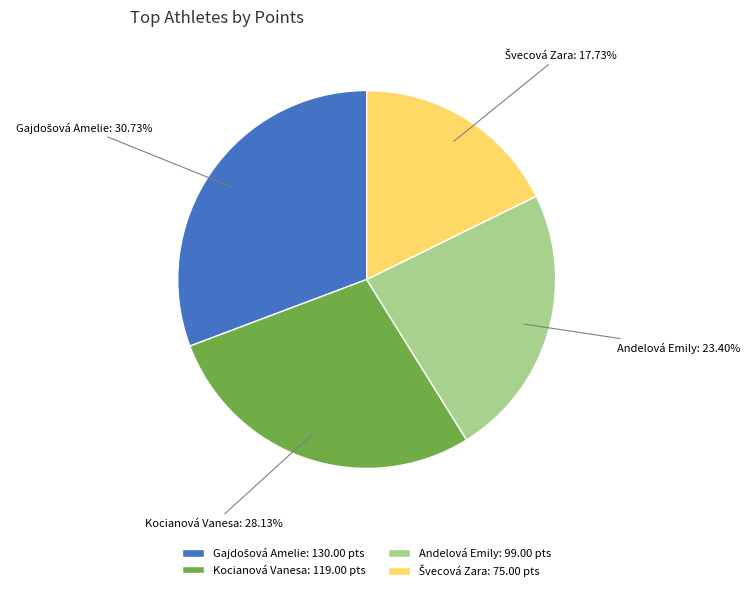

Do Andelová Emily: 99.00 pts and Kocianová Vanesa: 119.00 pts together represent more than half of the pie?

Yes